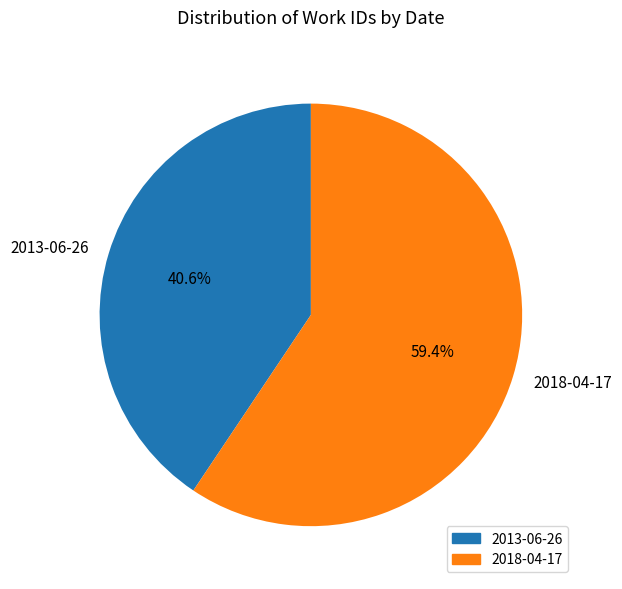

Rank the categories by value from lowest to highest.

2013-06-26, 2018-04-17